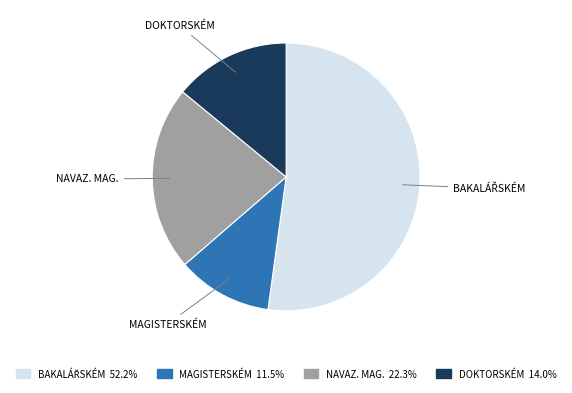

Is there any slice that represents more than half of the pie?

Yes